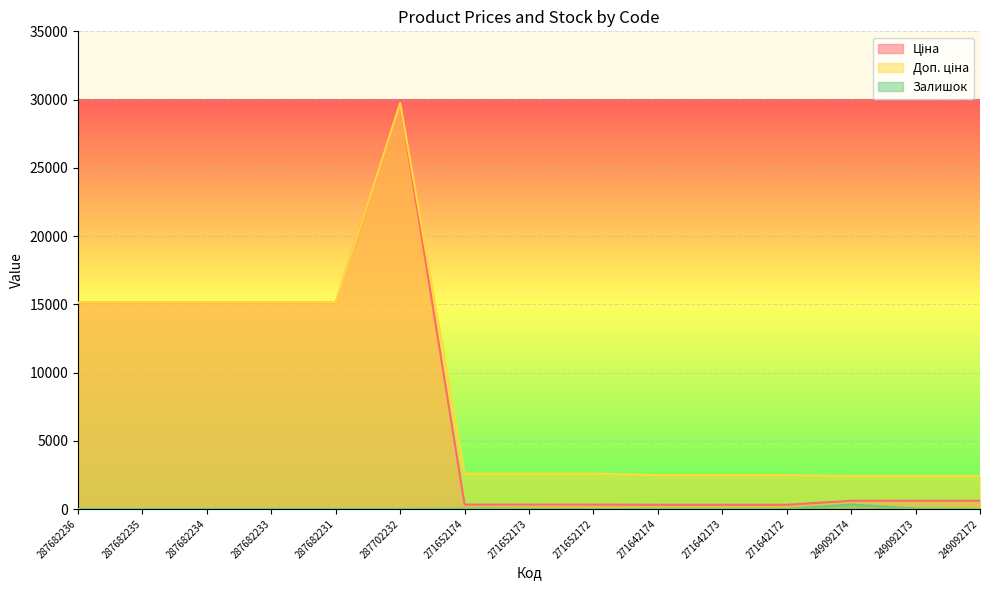

The Залишок series shows 11.0 at 271642174. True or false?

True